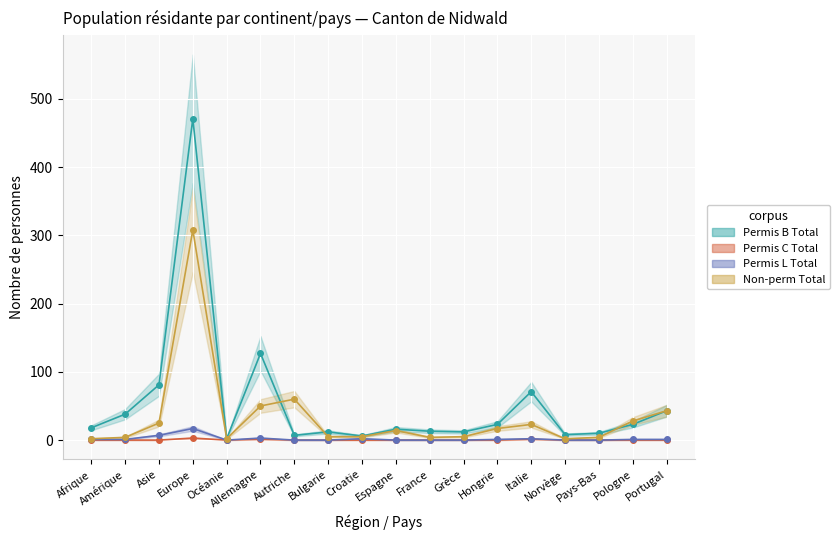

What is the spread (max minus min) of values at Portugal?

43